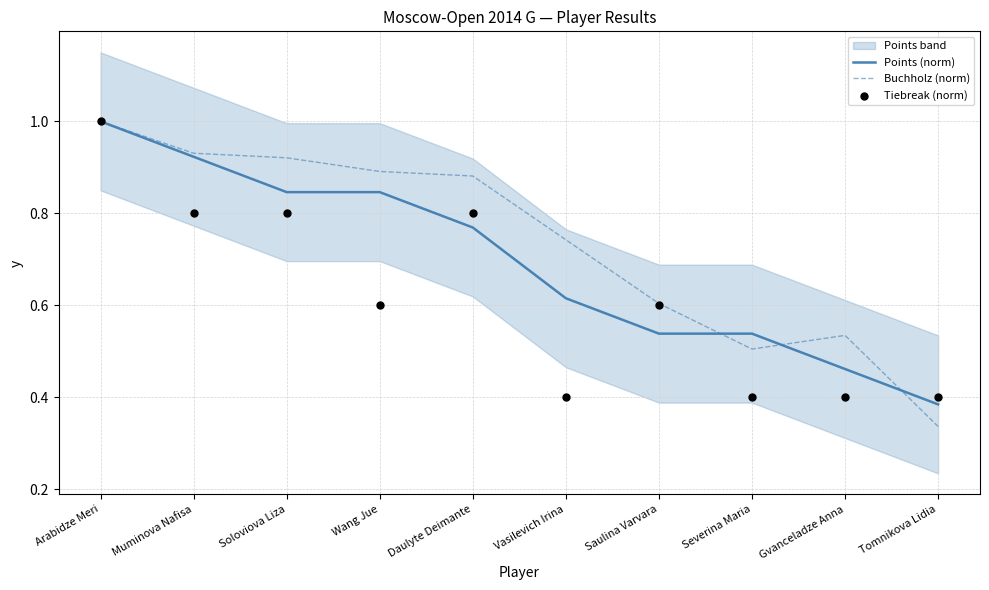

What are all the series names shown in the legend?

Points (norm), Buchholz (norm), Tiebreak (norm)